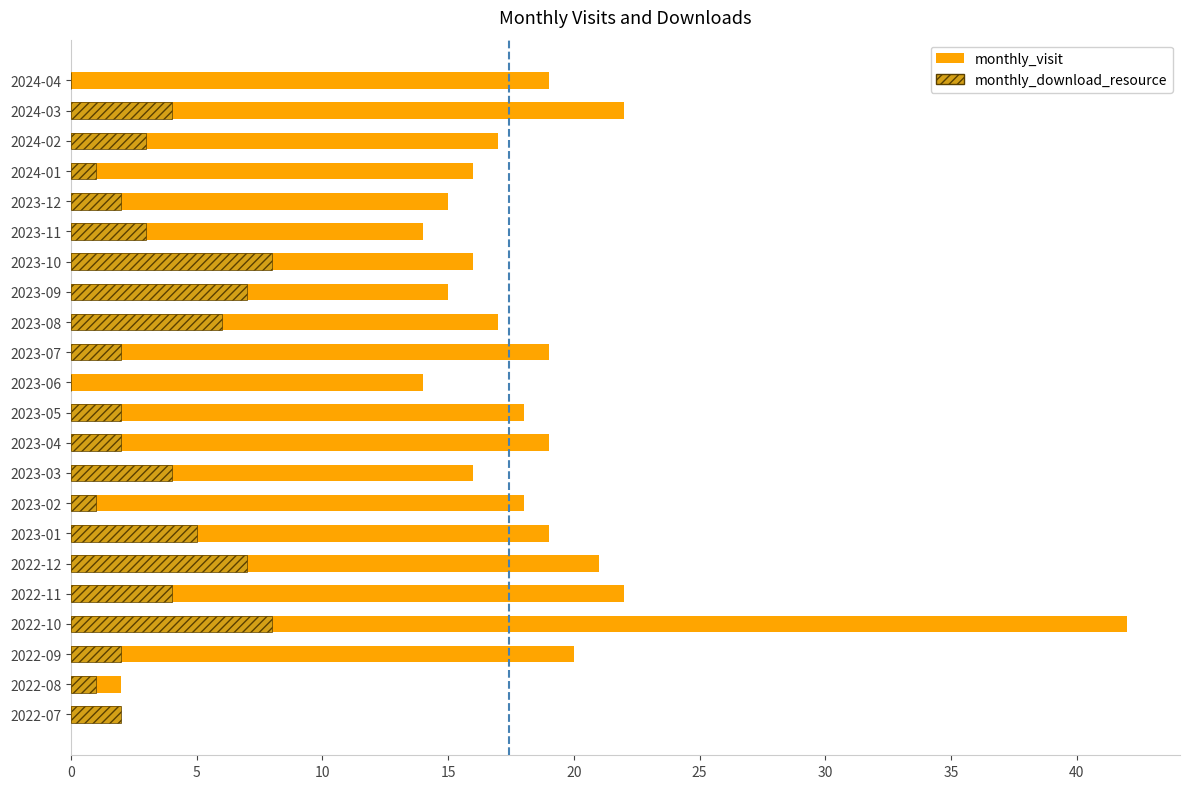

Rank the series by their average value, from lowest to highest.

monthly_download_resource, monthly_visit